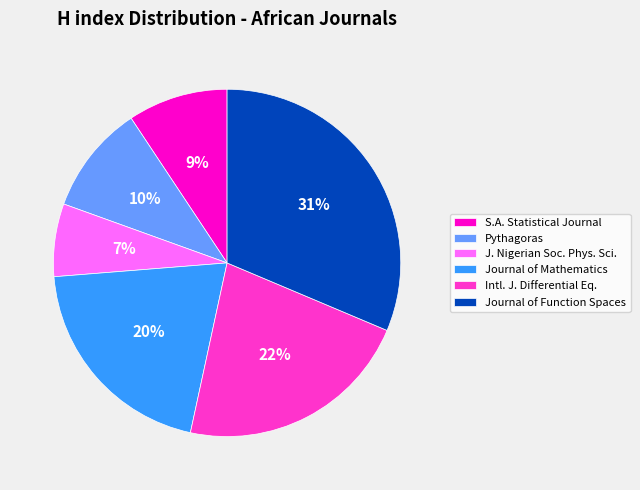

Count the number of slices in the pie.

6